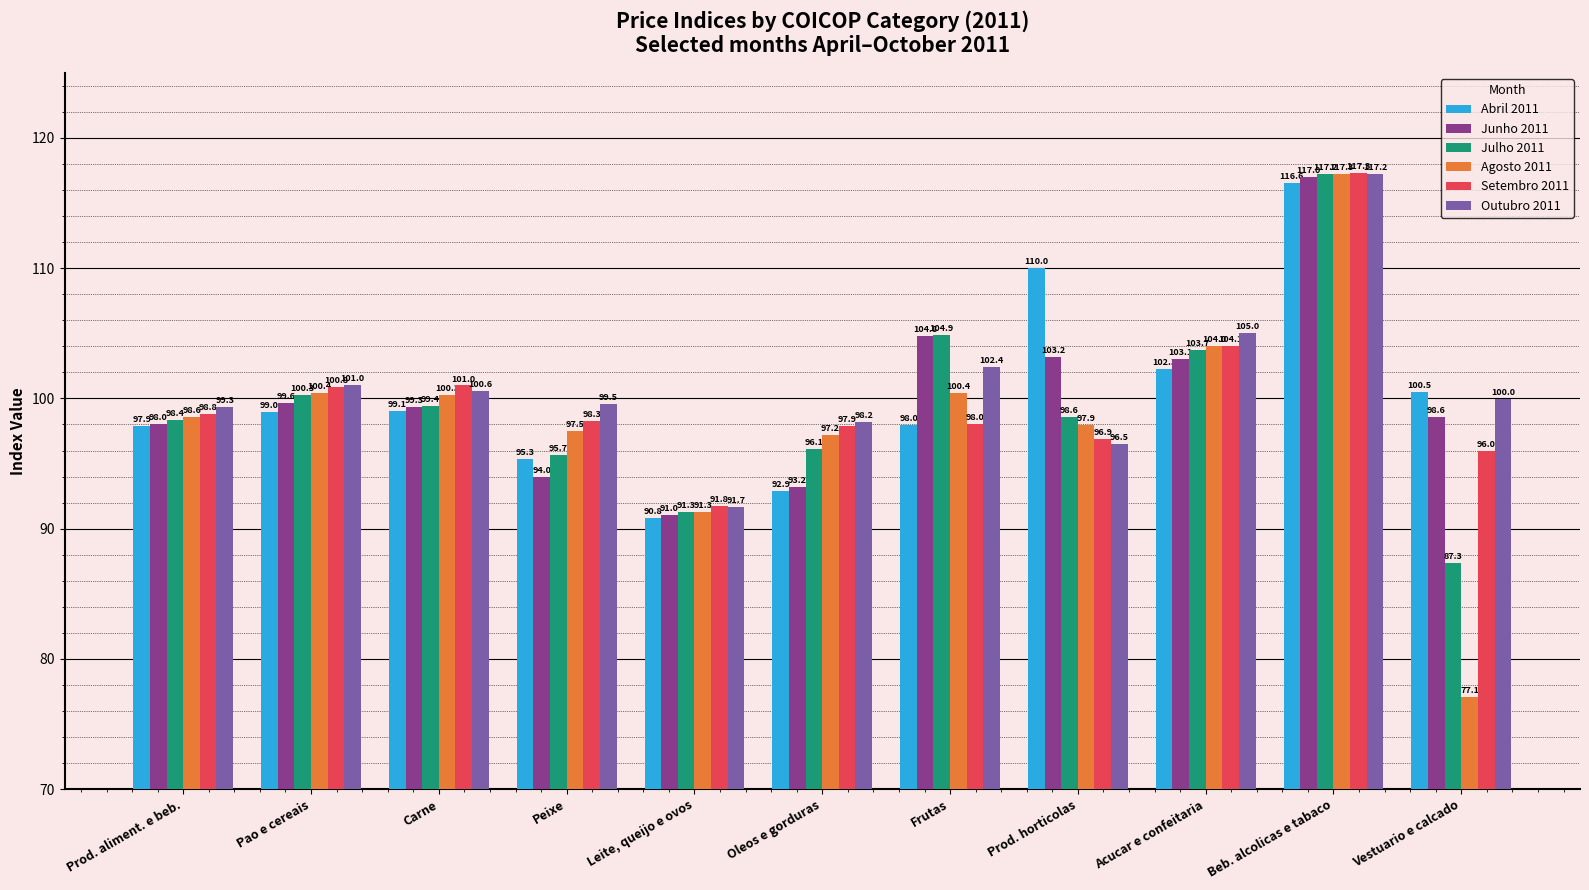

What is the highest value of the Junho 2011 series?

117.0